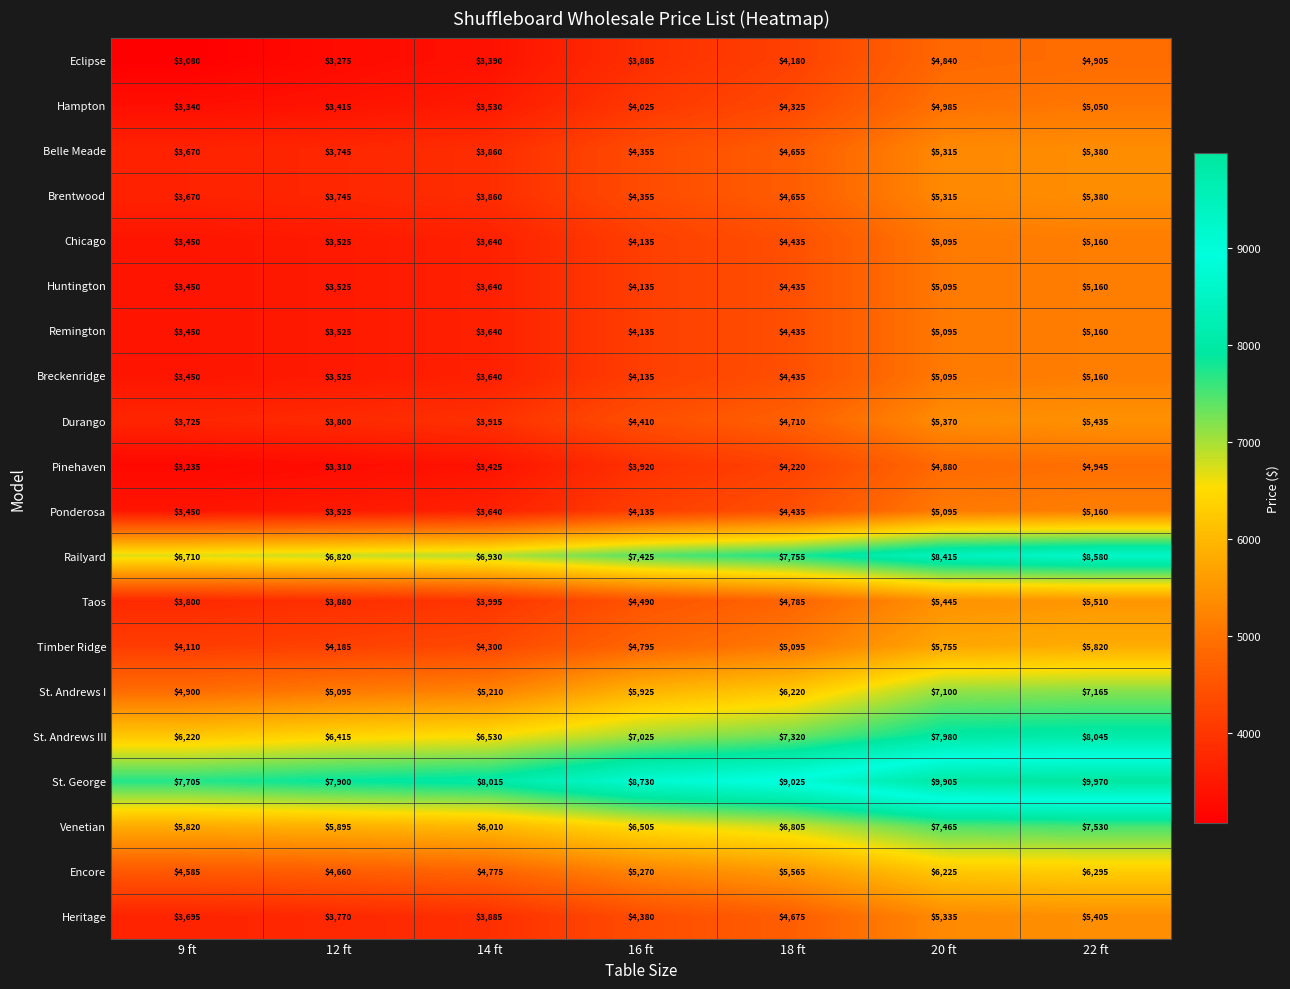

What is the difference between the maximum and minimum values in the St. Andrews I series?

2265